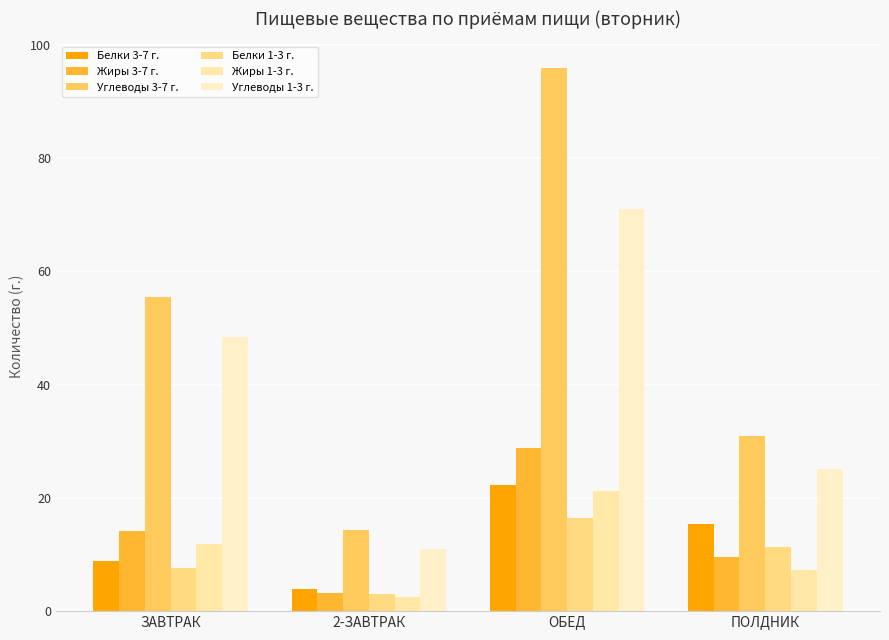

Between ПОЛДНИК and ЗАВТРАК, which is larger?

ПОЛДНИК